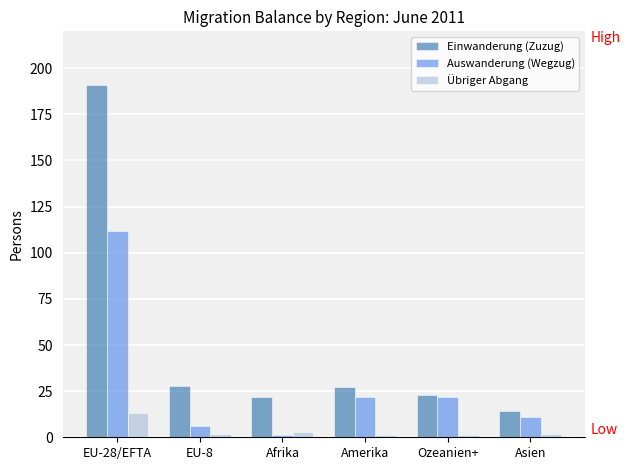

What is the lowest value of the Auswanderung (Wegzug) series?

1